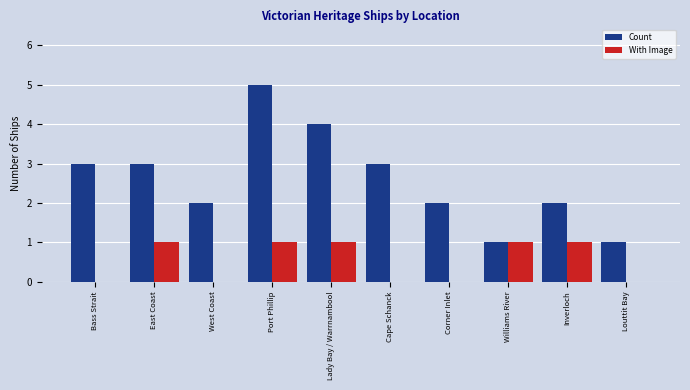

The Count series shows 3 at West Coast. True or false?

False